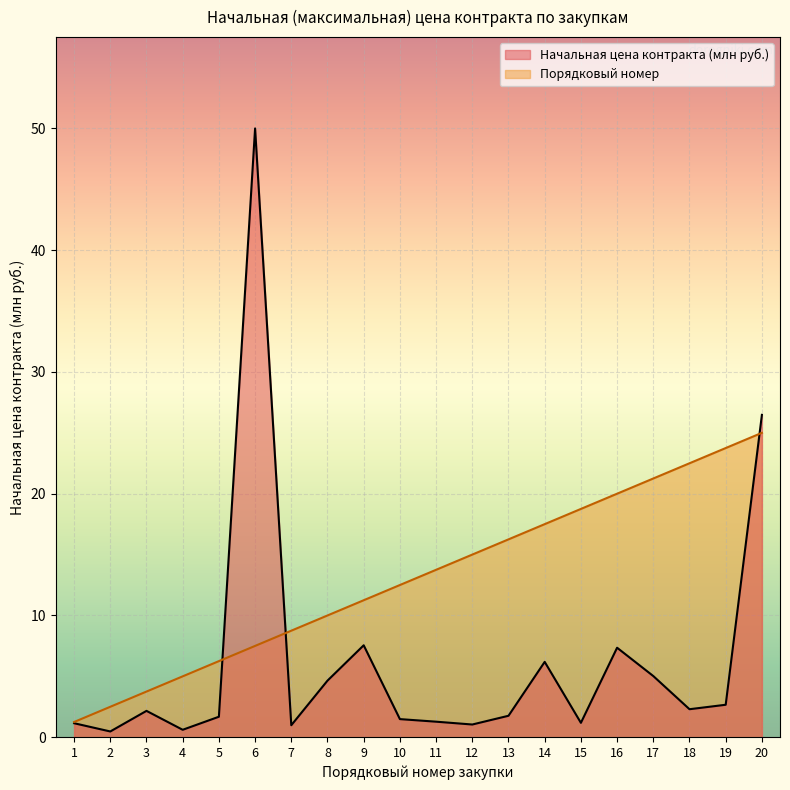

True or false: there are more than 2 points higher than both neighbors.

False